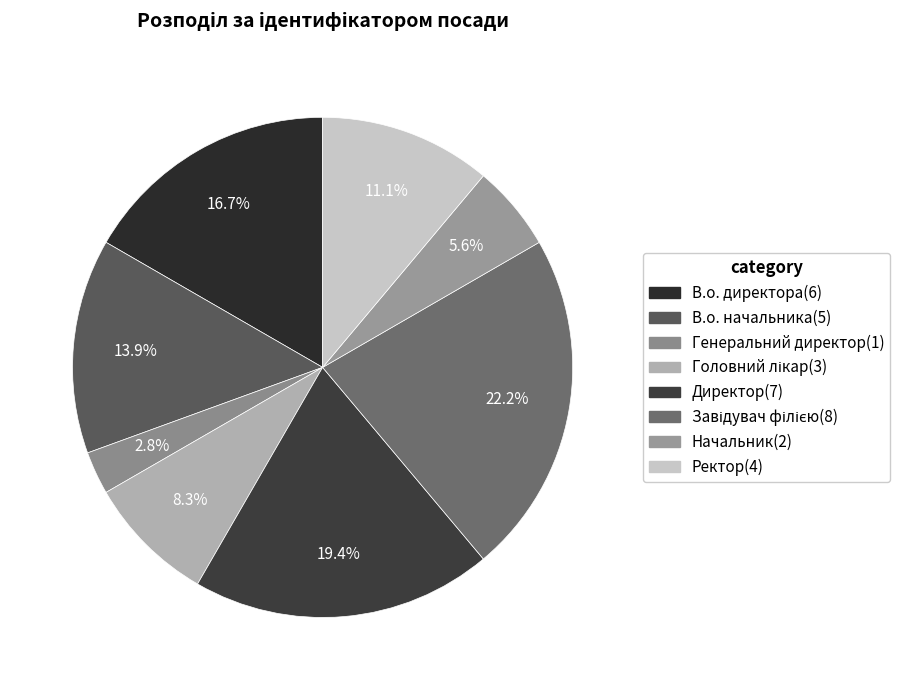

How many slices are in this pie chart?

8